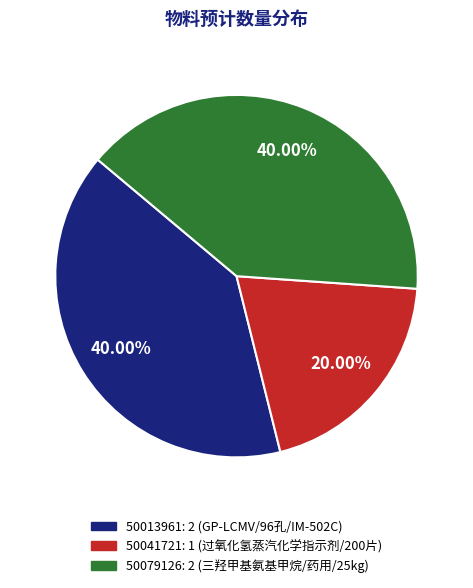

How many segments does this pie chart have?

3